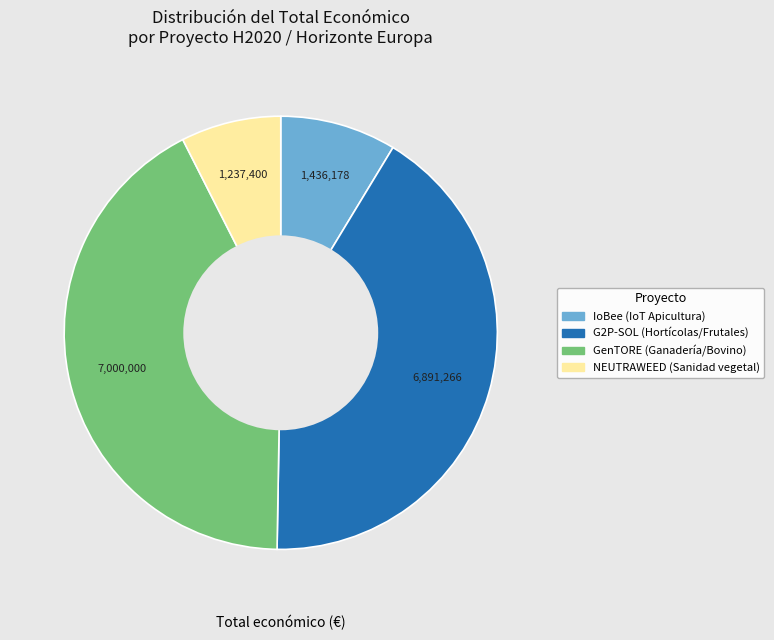

Which slice is the largest?

GenTORE (Ganadería/Bovino)